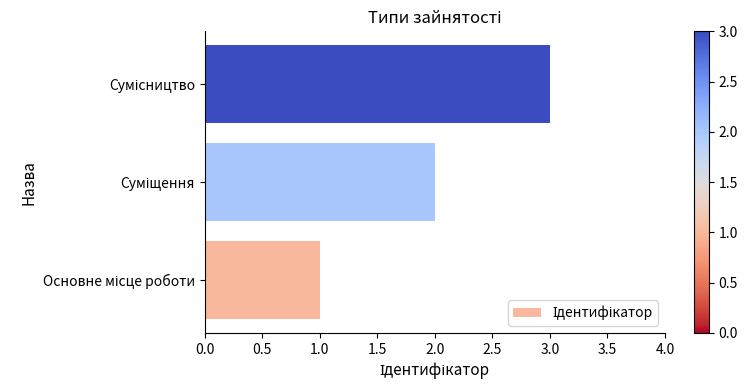

What is the smallest value displayed?

1